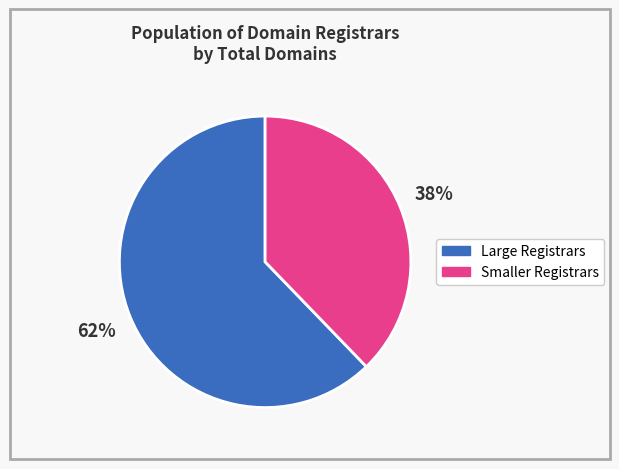

To the nearest percent, what is the difference between the largest and smallest slice percentages?

24%